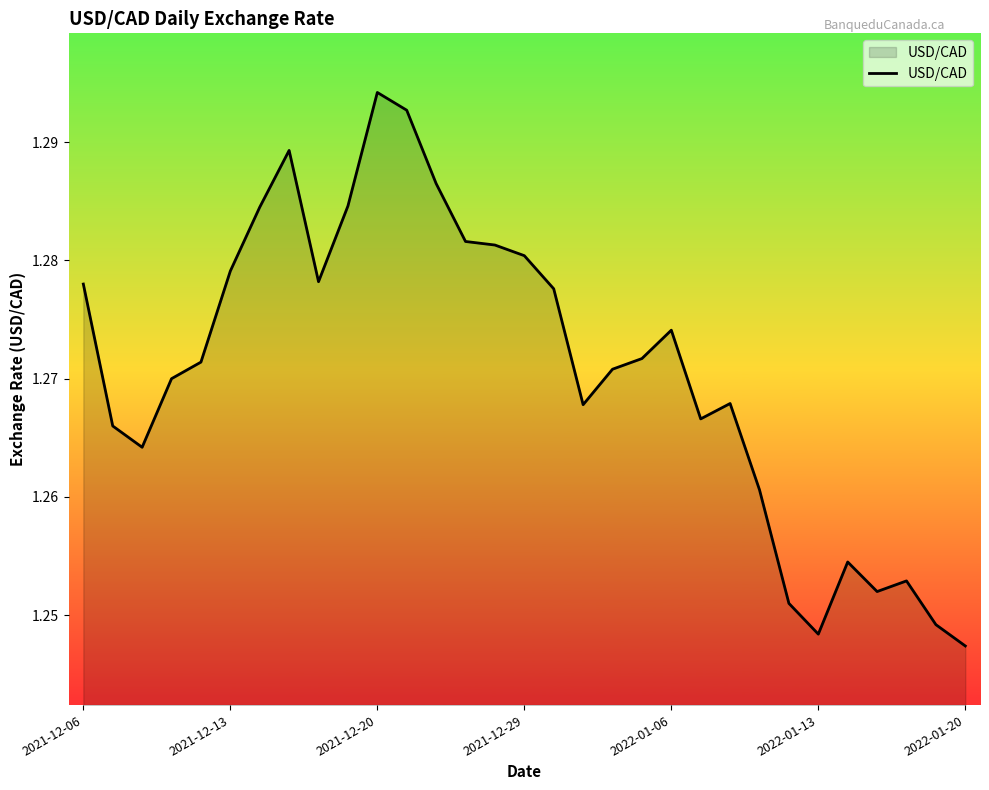

True or false: the data shows 2.2 at 2022-01-20.

False